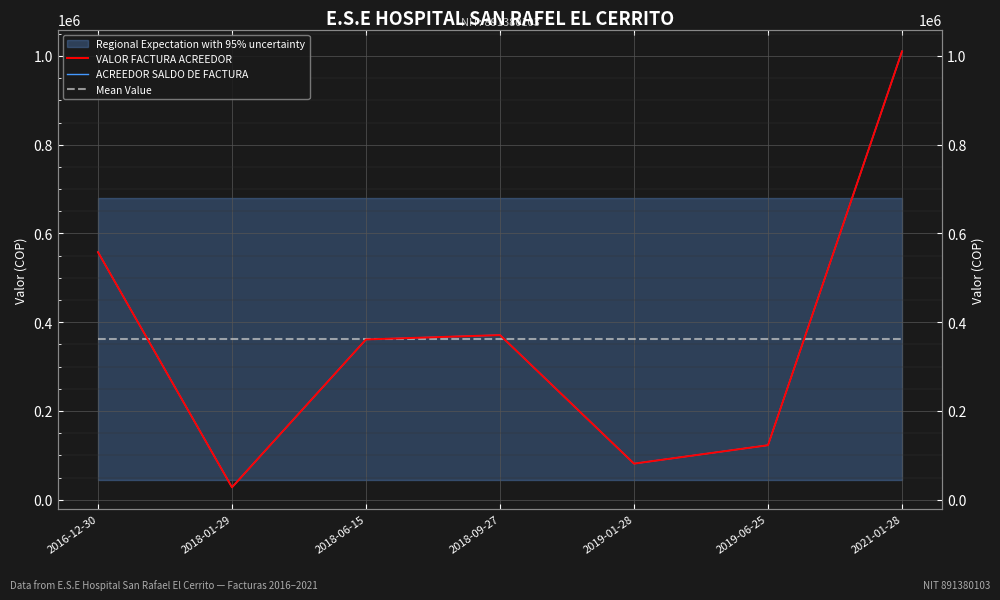

What is the label of the 6th point from the right?

2018-01-29